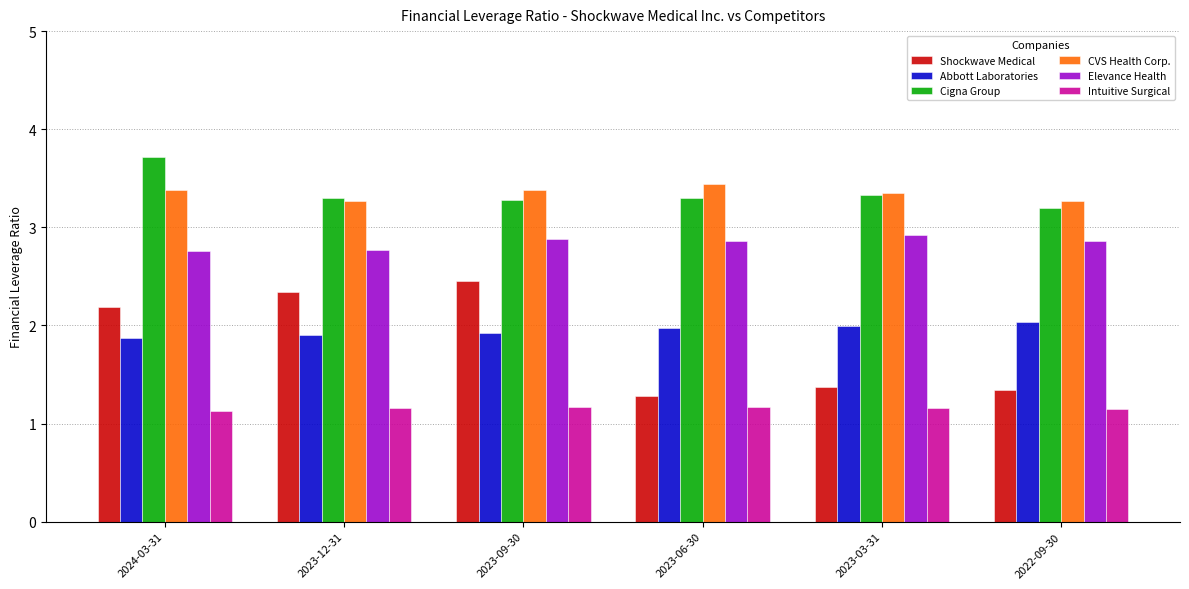

What is the difference between the highest and lowest values at 2022-09-30?

2.1